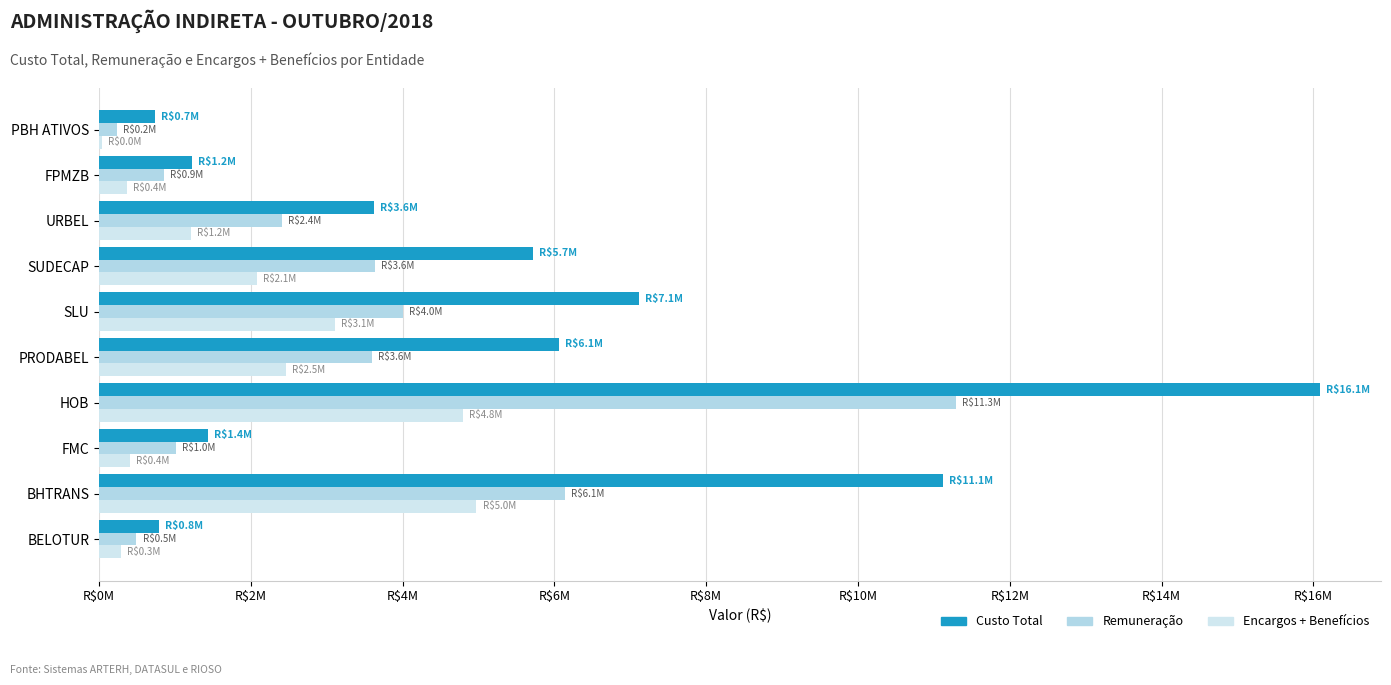

What are all the series names shown in the legend?

Custo Total, Remuneração, Encargos + Benefícios